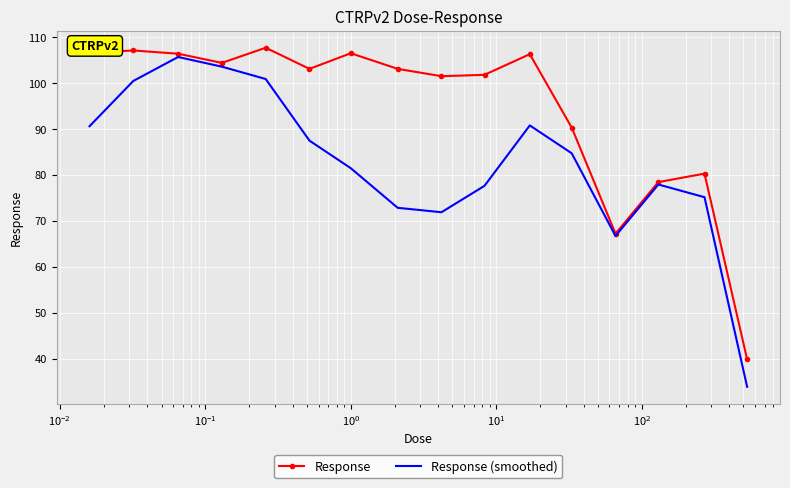

Which series has the widest spread of values?

Response (smoothed)